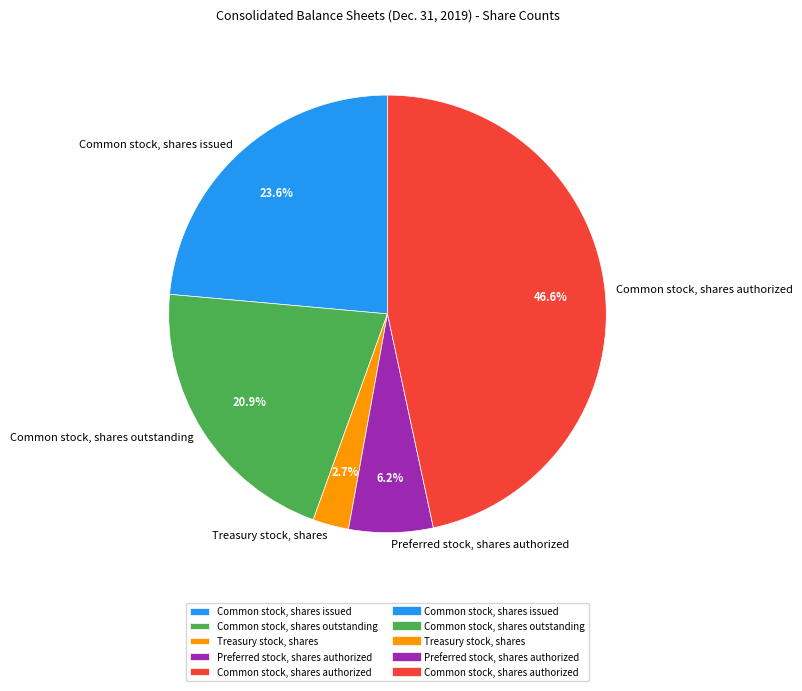

What percentage is the Preferred stock, shares authorized slice, to the nearest percent?

6%